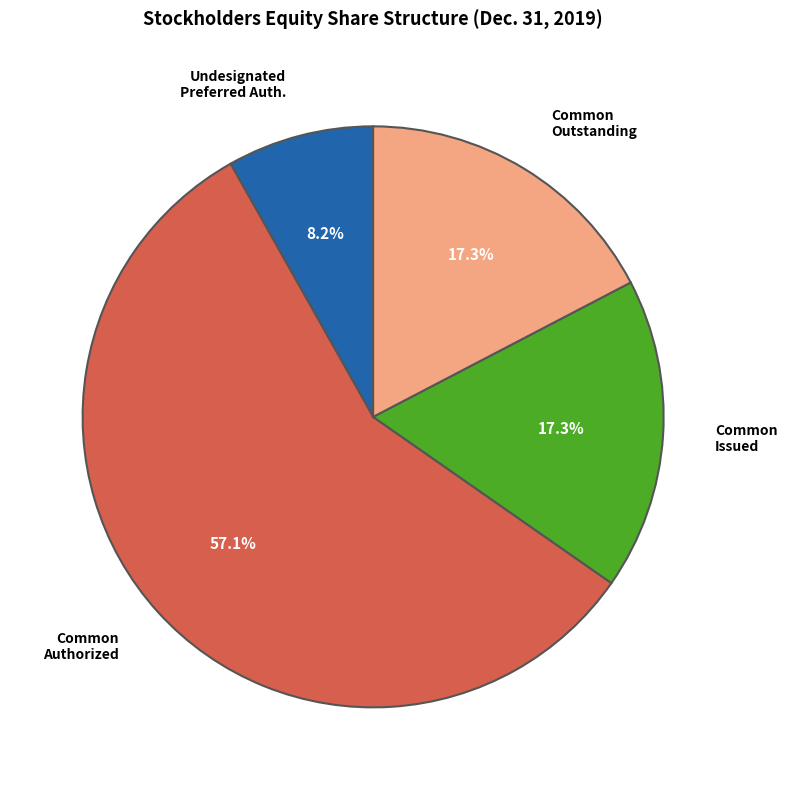

How many slices are in this pie chart?

4